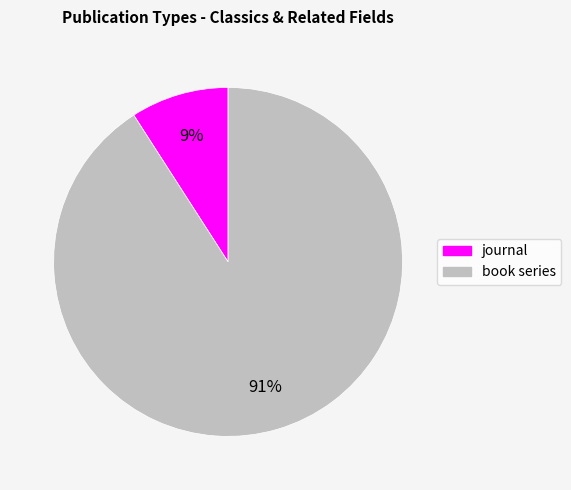

The journal slice represents 9% of the pie. True or false?

True